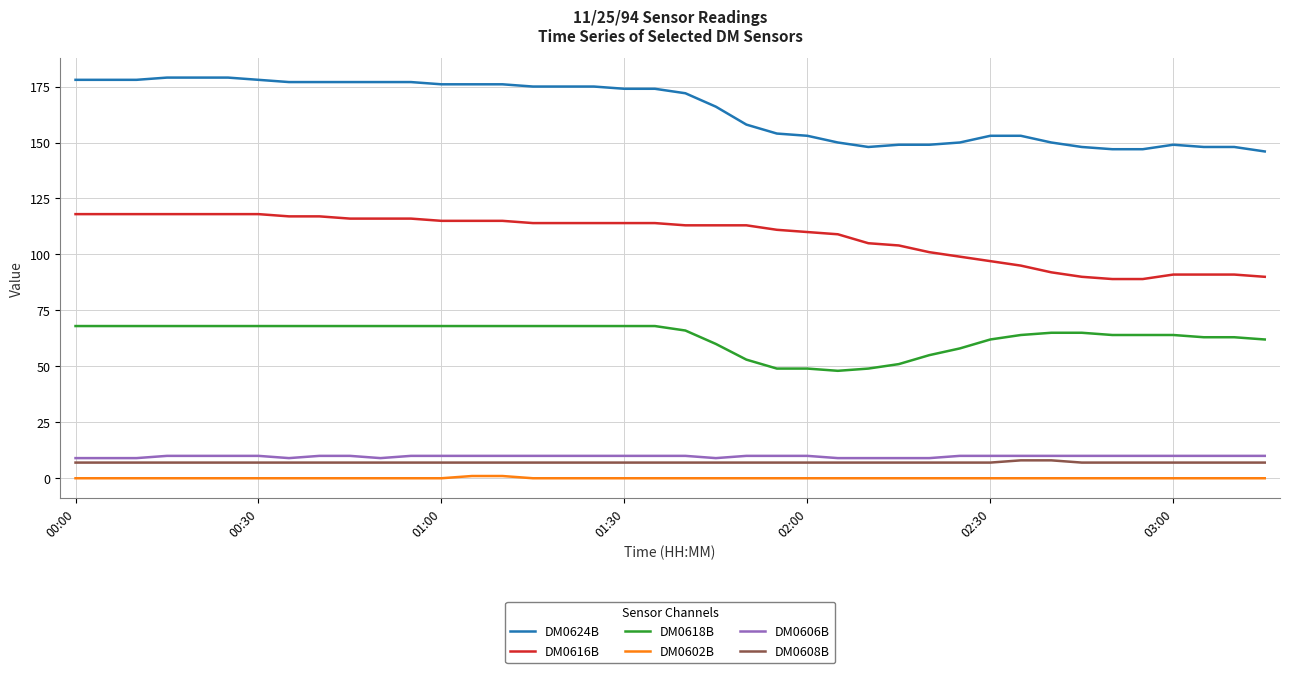

Which series has the largest total across all categories?

DM0624B